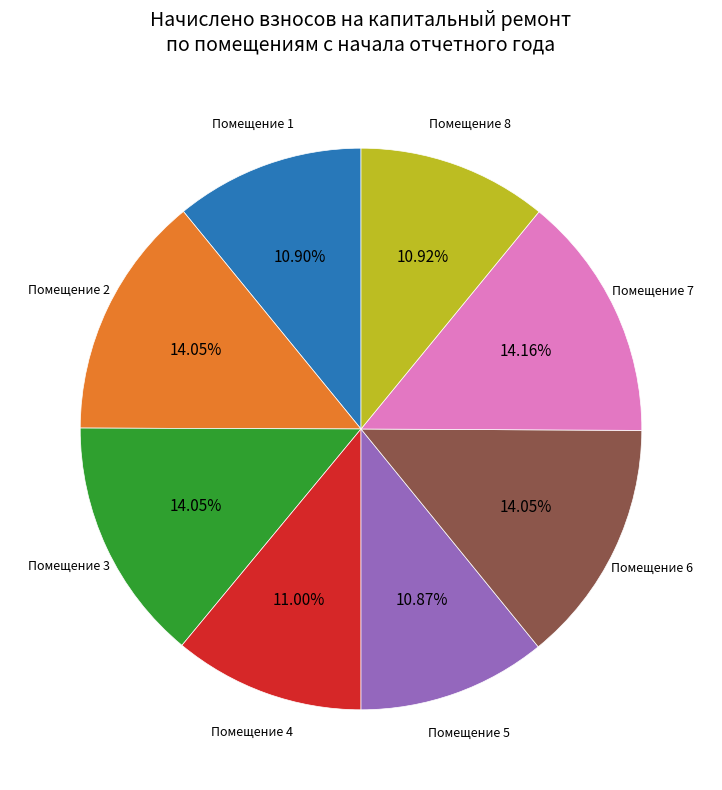

Does any single category account for the majority?

No